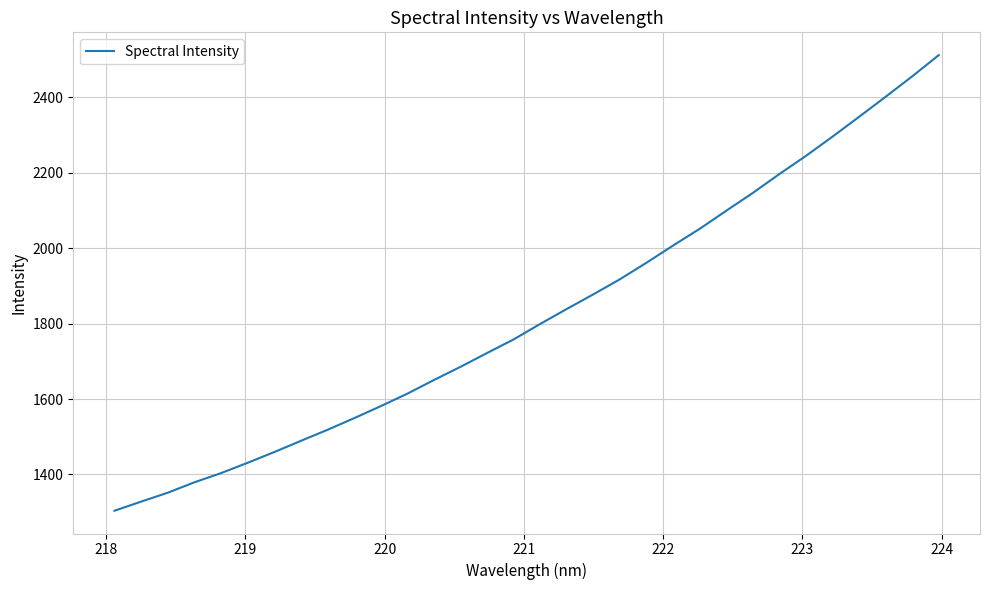

What is the difference between the maximum and minimum values?

1207.4